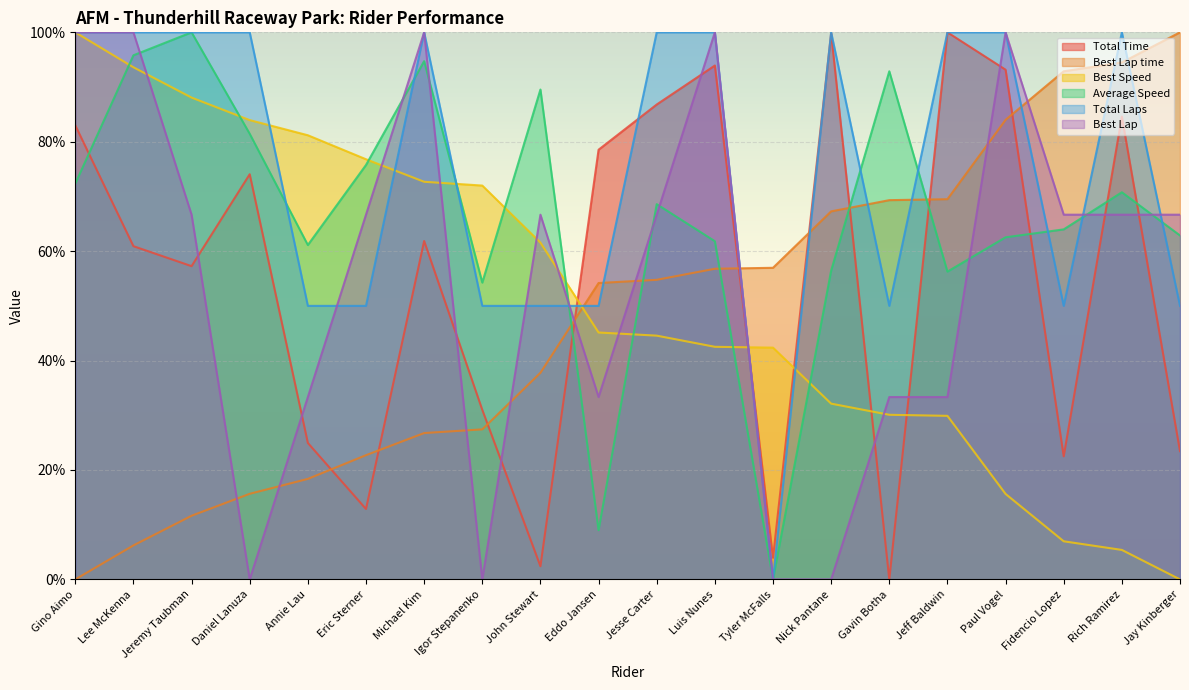

What is the total value across all series at Jeremy Taubman?

423.6